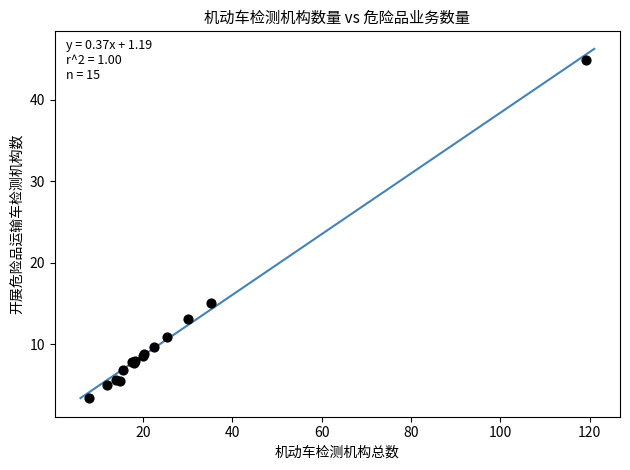

What Y value in the scatter plot is closest to 24?

15.1